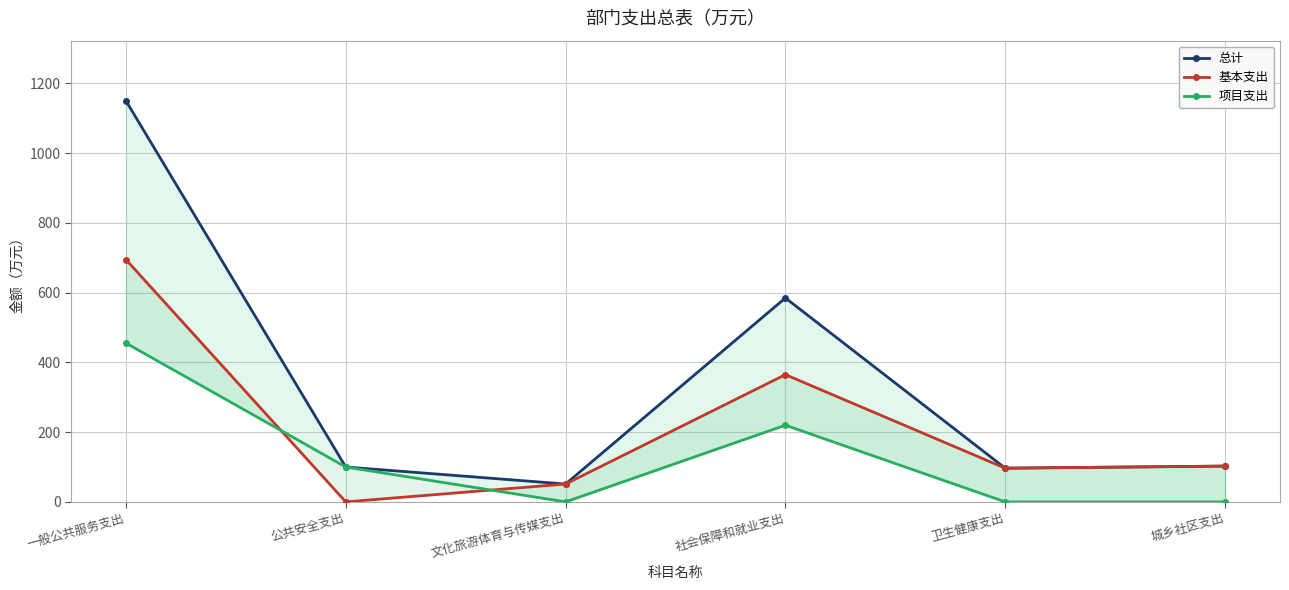

Rank the series at 公共安全支出 from highest to lowest value.

总计, 项目支出, 基本支出